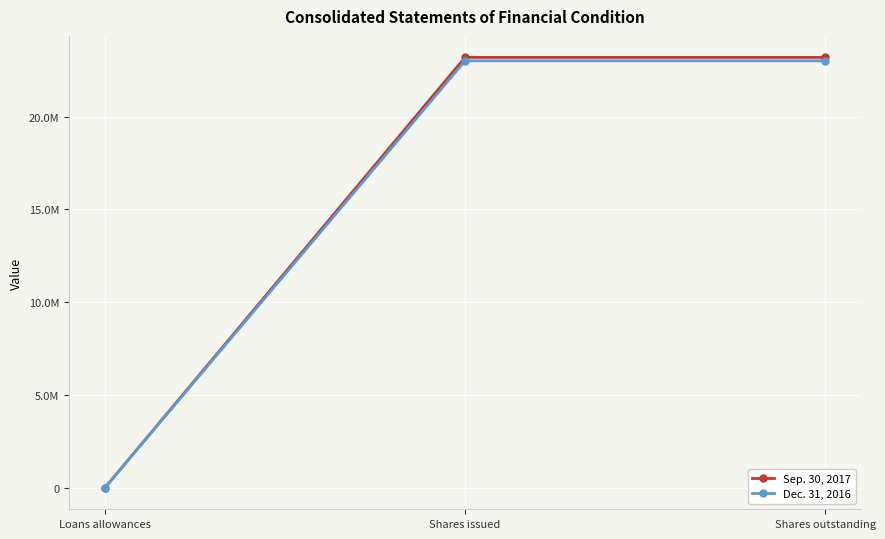

The value of Dec. 31, 2016 at Shares issued is 13287927. True or false?

False